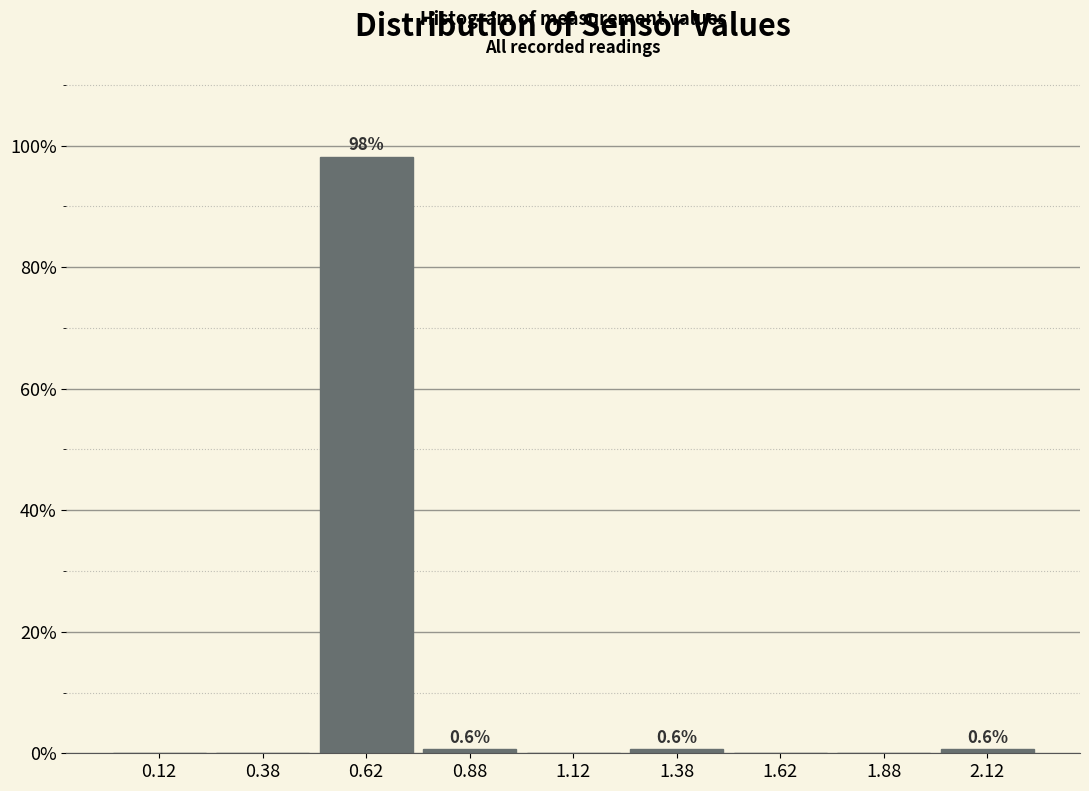

Over which range of the x-axis is the bar tallest?

0.50 to 0.75